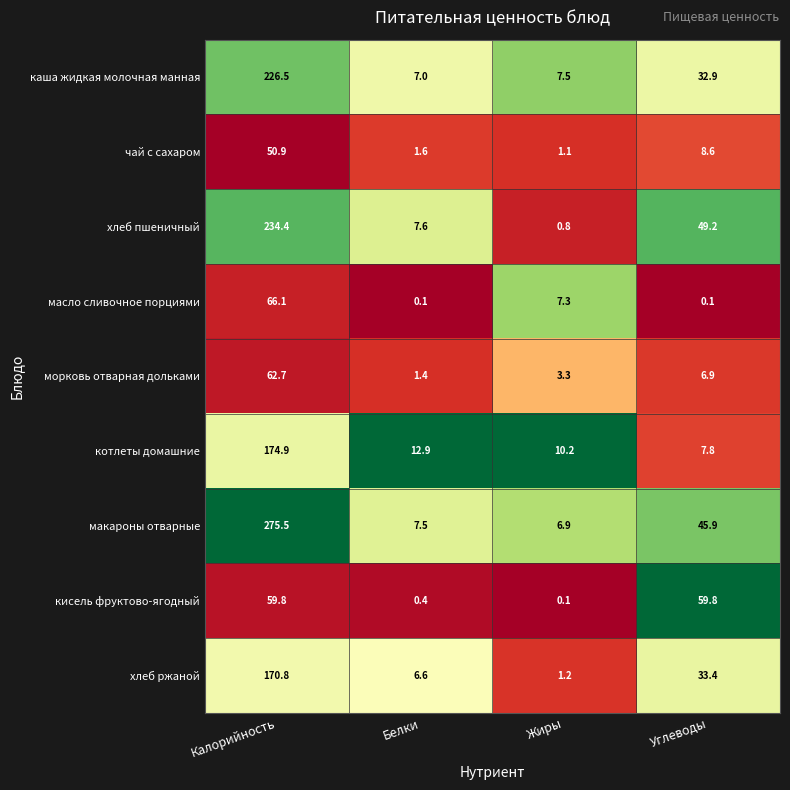

The макароны отварные series shows 45.9 at Углеводы. True or false?

True